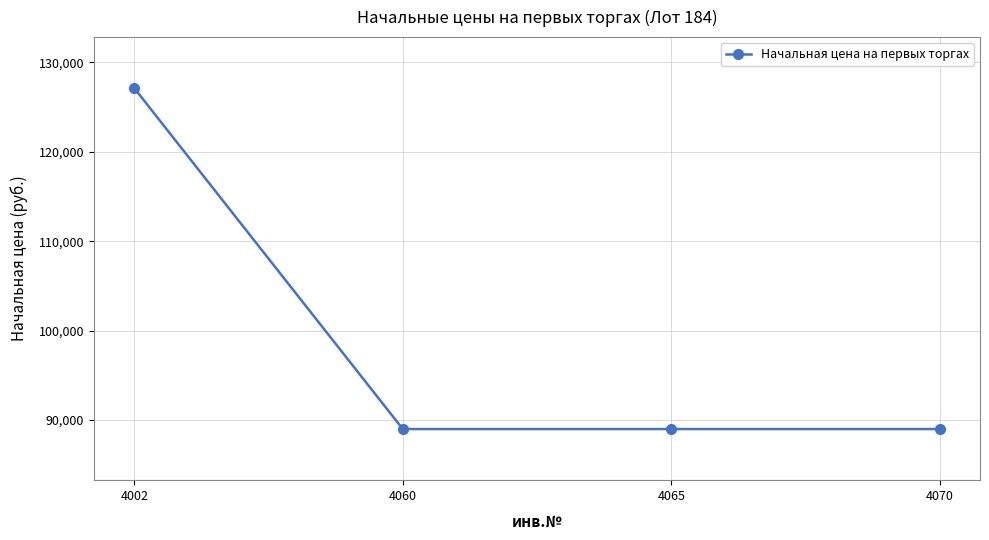

True or false: there are more than 1 points higher than both neighbors.

False